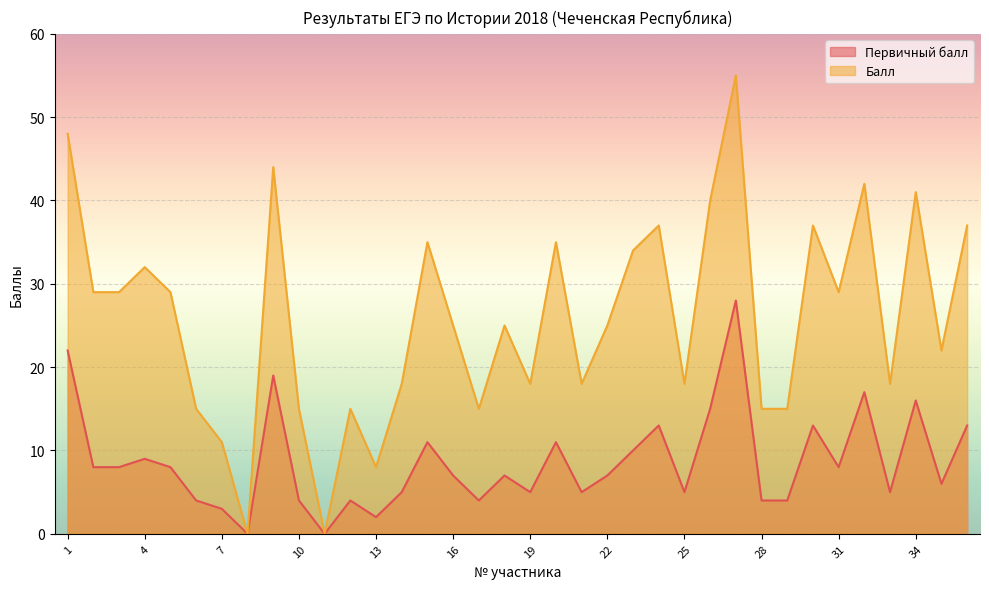

What is the sum of the Балл values at 17 and 22?

40